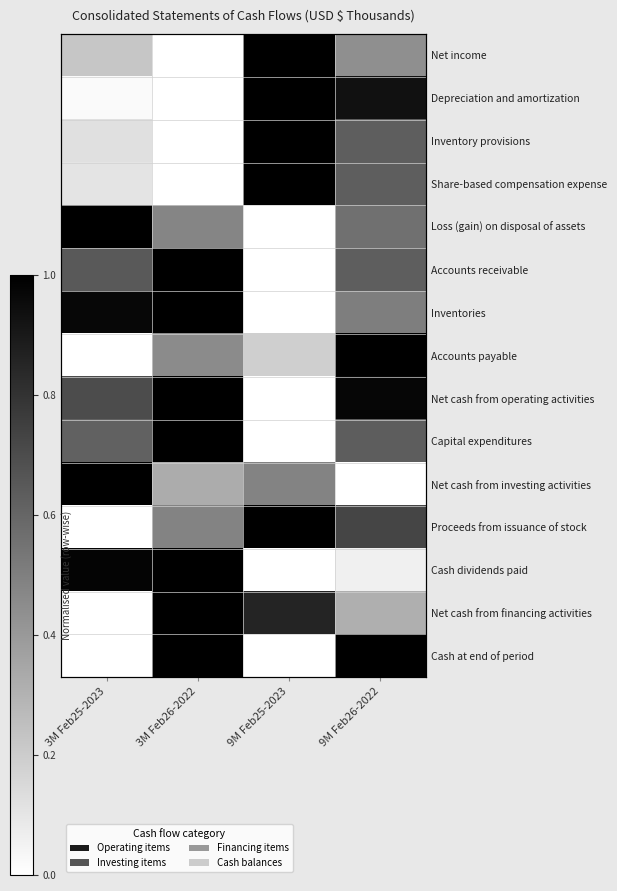

The Depreciation and amortization series shows 0.0 at 3M Feb25-2023. True or false?

True